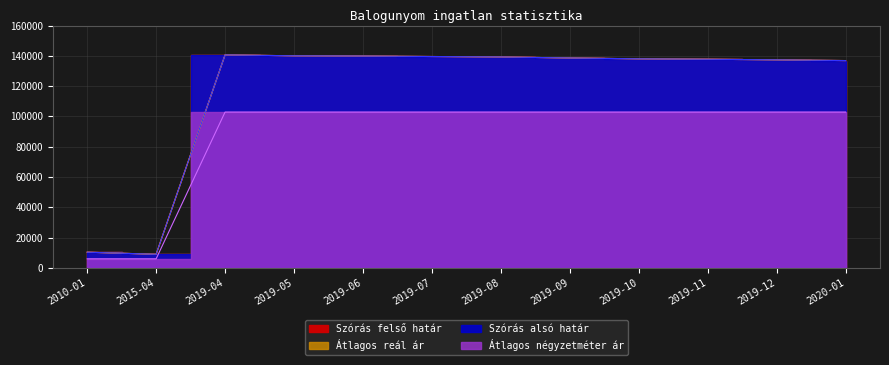

What is the maximum value shown in the chart?

140620